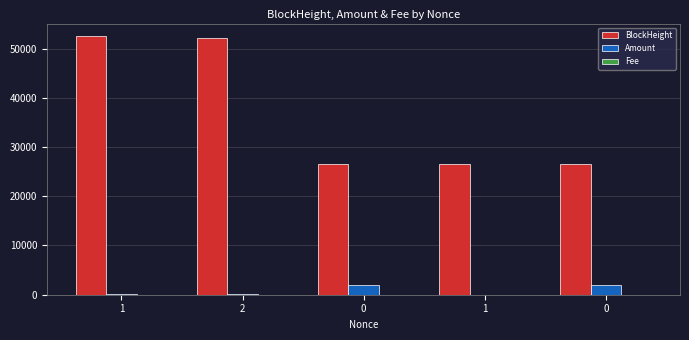

At 0, list the series in order from largest to smallest.

BlockHeight, Amount, Fee